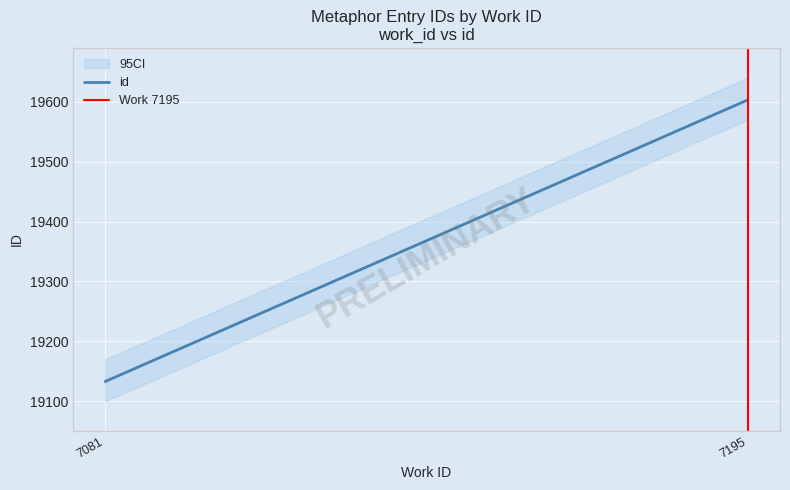

True or false: id has a value of 26722 at 7081.

False